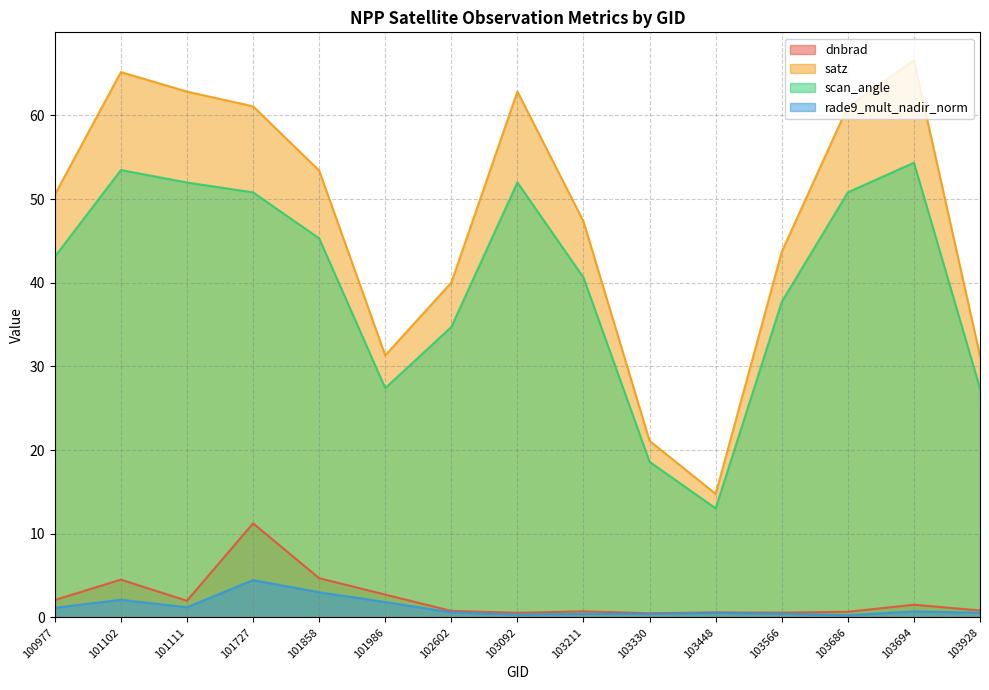

Which category has the highest value in the rade9_mult_nadir_norm series?

101727